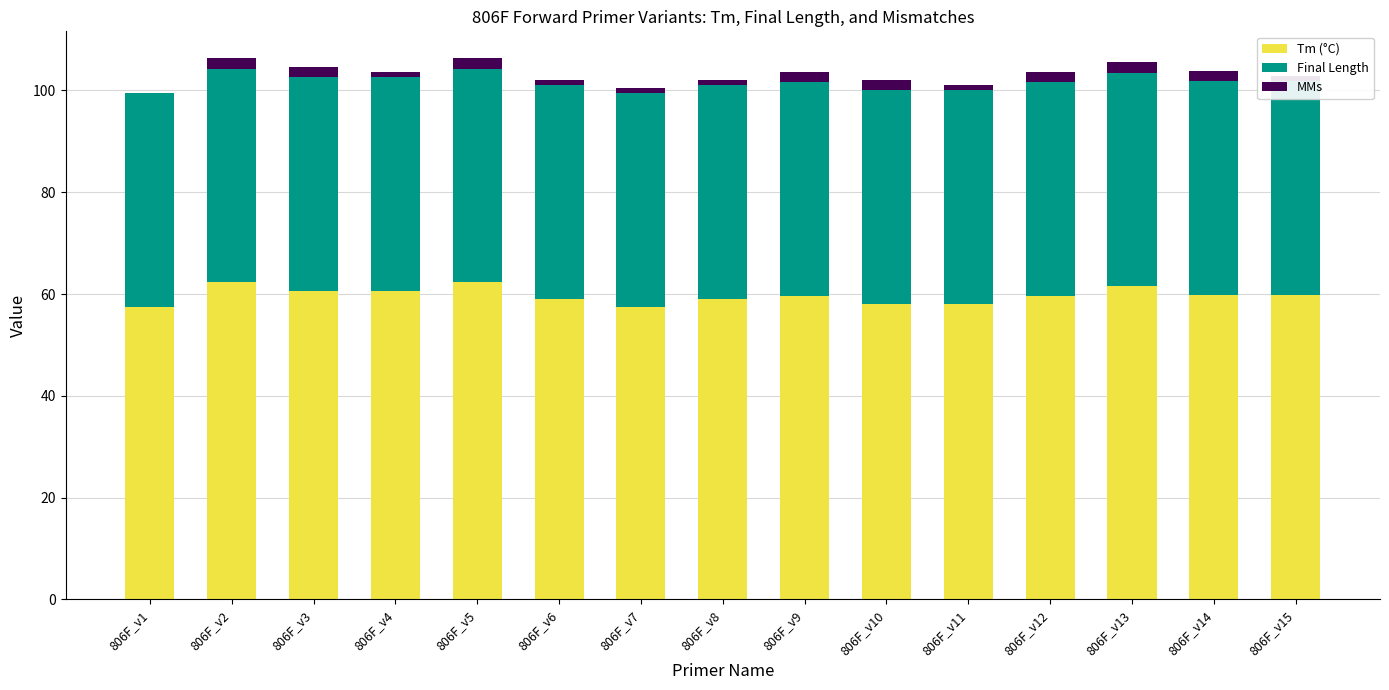

What is the highest value of the Tm (°C) series?

62.3